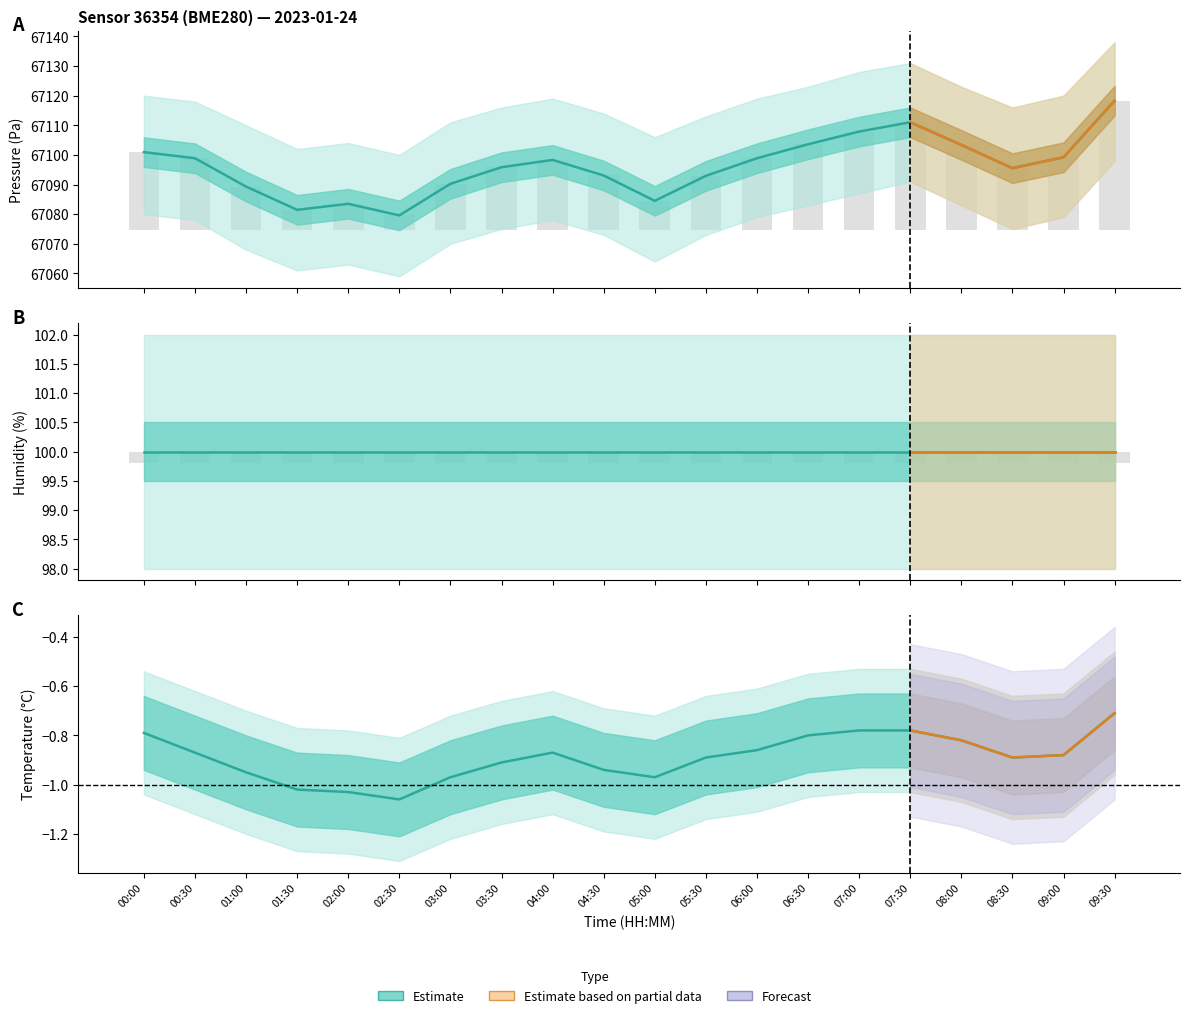

Reading right to left, what are all the values shown in this chart?

Pressure: 67118.3	67099.2	67095.5	67103.4	67111.0	67107.9	67103.6	67098.9	67092.9	67084.5	67093.1	67098.3	67095.8	67090.2	67079.6	67083.5	67081.5	67089.3	67098.9	67100.9
Humidity: 100.0	100.0	100.0	100.0	100.0	100.0	100.0	100.0	100.0	100.0	100.0	100.0	100.0	100.0	100.0	100.0	100.0	100.0	100.0	100.0
Temperature: -0.7	-0.9	-0.9	-0.8	-0.8	-0.8	-0.8	-0.9	-0.9	-1.0	-0.9	-0.9	-0.9	-1.0	-1.1	-1.0	-1.0	-0.9	-0.9	-0.8